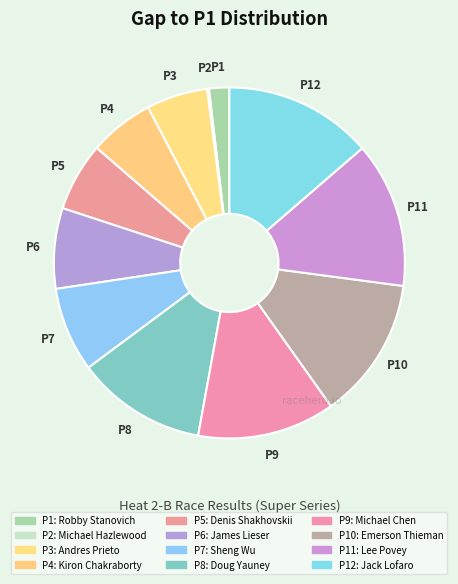

Rank the categories by value from lowest to highest.

Robby Stanovich, Michael Hazlewood, Andres Prieto, Kiron Chakraborty, Denis Shakhovskii, James Lieser, Sheng Wu, Doug Yauney, Michael Chen, Emerson Thieman, Lee Povey, Jack Lofaro